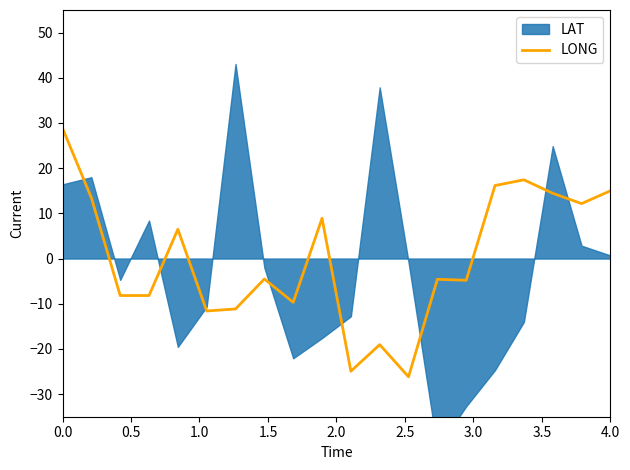

What is the highest value of the LONG series?

28.8